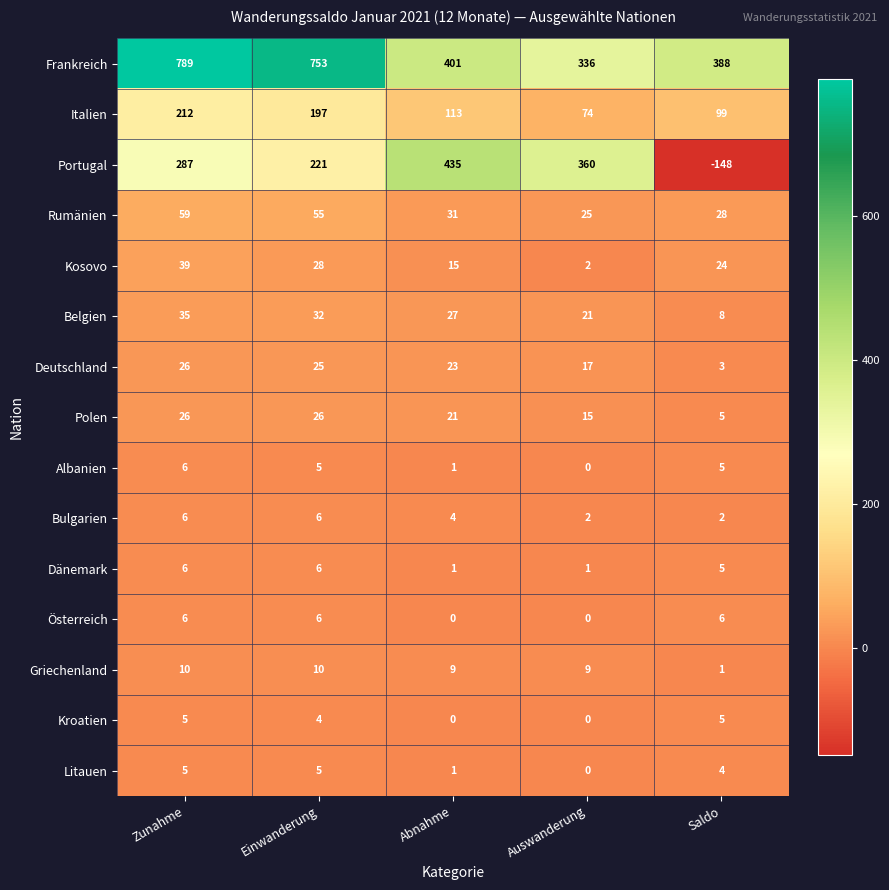

Which category has the lowest value in the Polen series?

Saldo